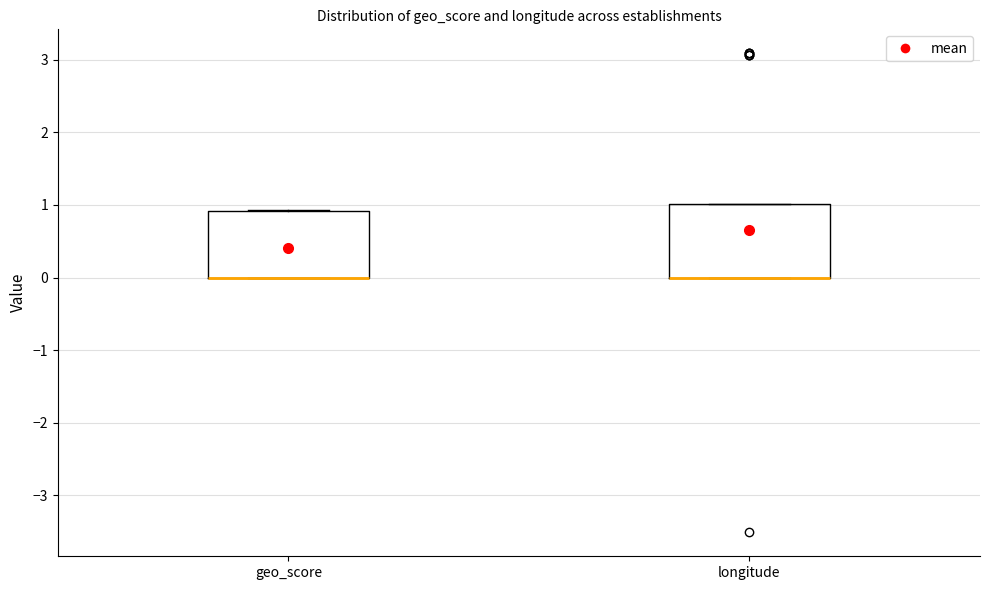

Reading left to right, transcribe this box plot: for each box, give where its median line is, the range the box spans, and where its two whiskers end, as read against the y-axis. The values are not printed on the chart, so give them approximately, as read against the axis.

geo_score: median 0.0 (drawn on the box's lower edge), box 0.0 to 0.9, whiskers 0.0 to 0.9
longitude: median 0.0 (drawn on the box's lower edge), box 0.0 to 1.0, whiskers 0.0 to 1.0